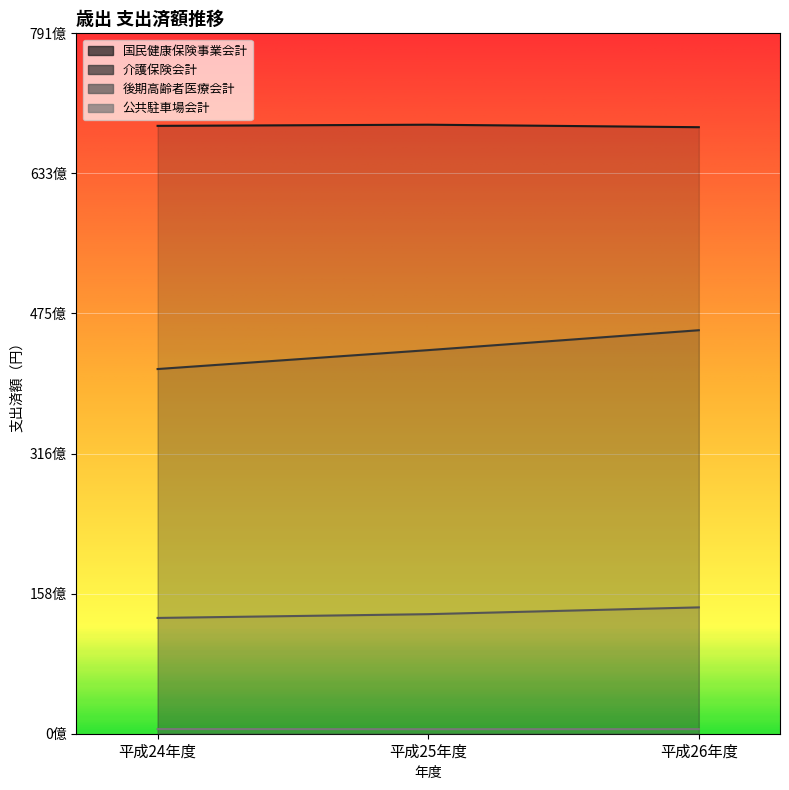

Which label corresponds to the smallest value in the chart?

平成25年度